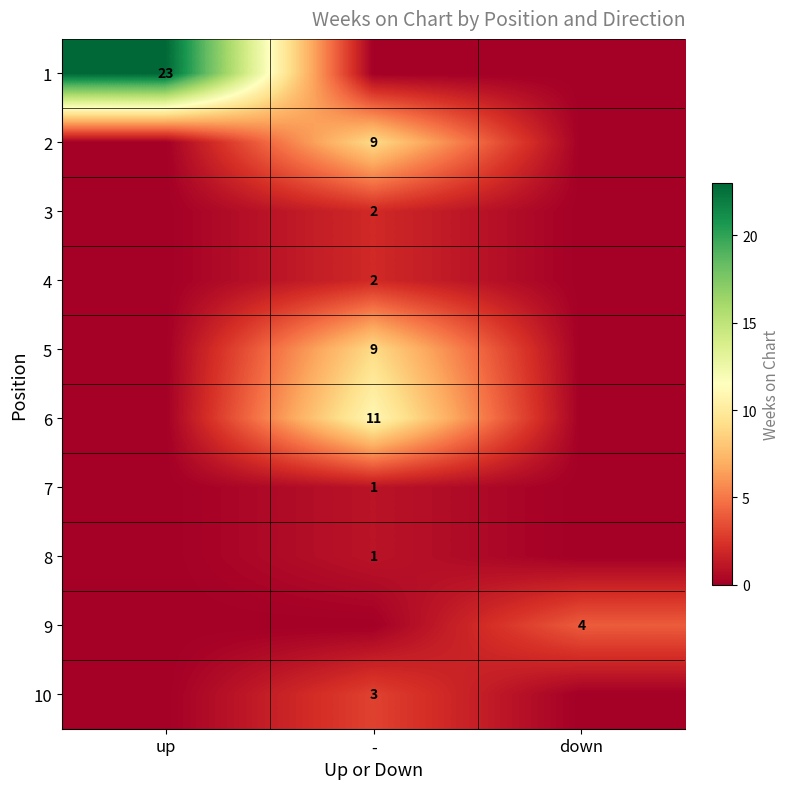

Is it true that 9 equals 4 at down?

True